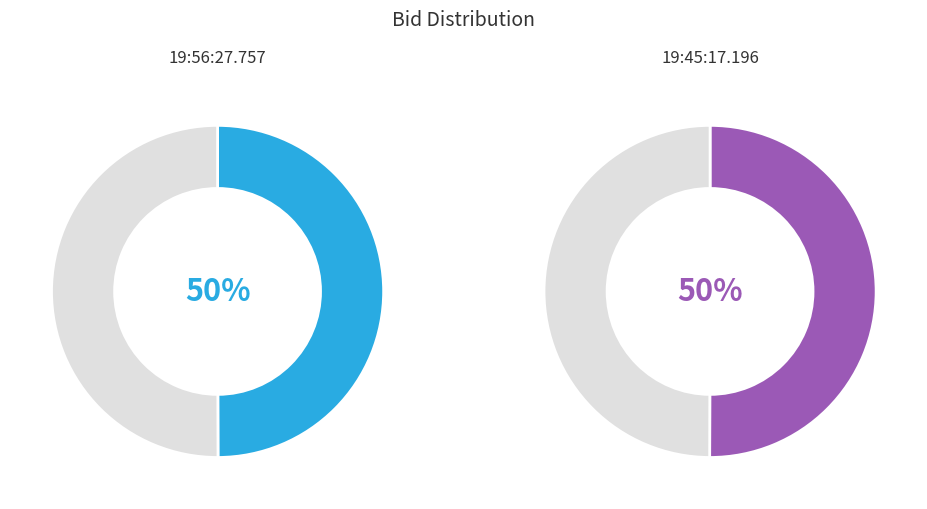

How many segments does this pie chart have?

2